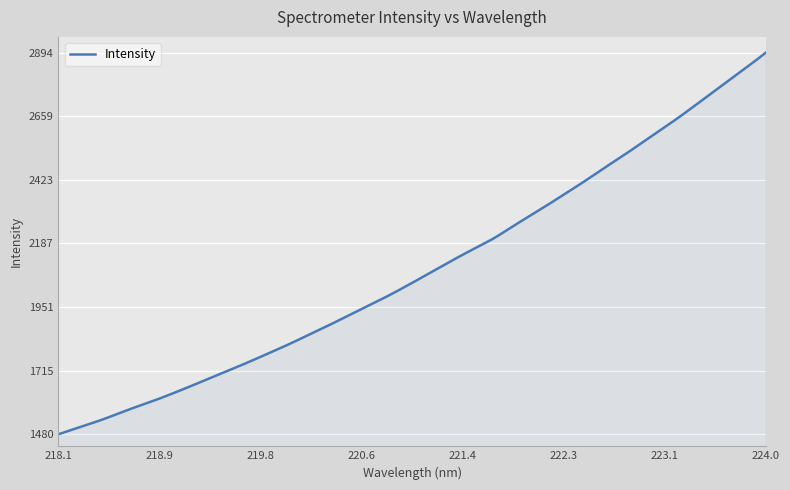

What is the maximum value shown in the chart?

2894.9